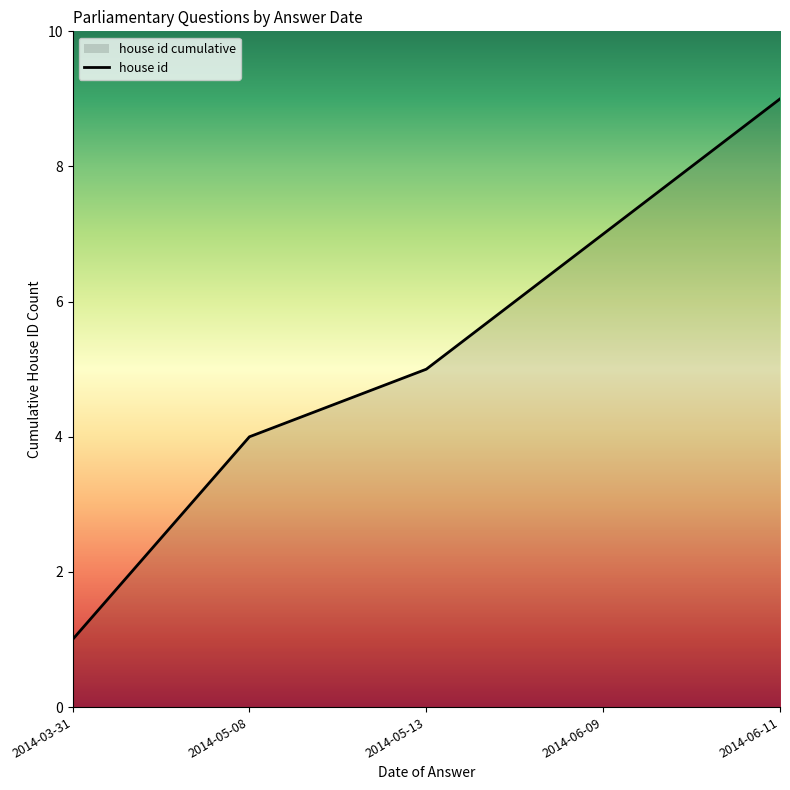

How many lines are shown in the chart?

1